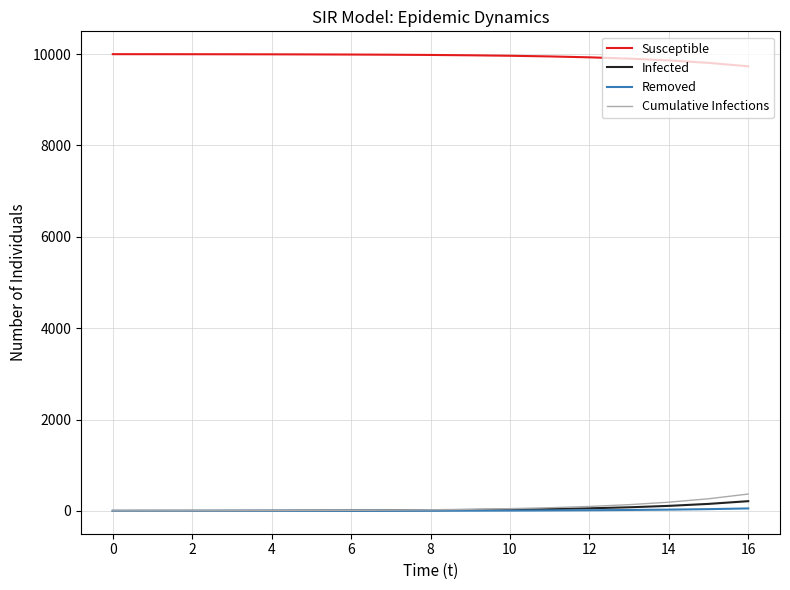

True or false: Susceptible and Removed intersect in this chart.

False